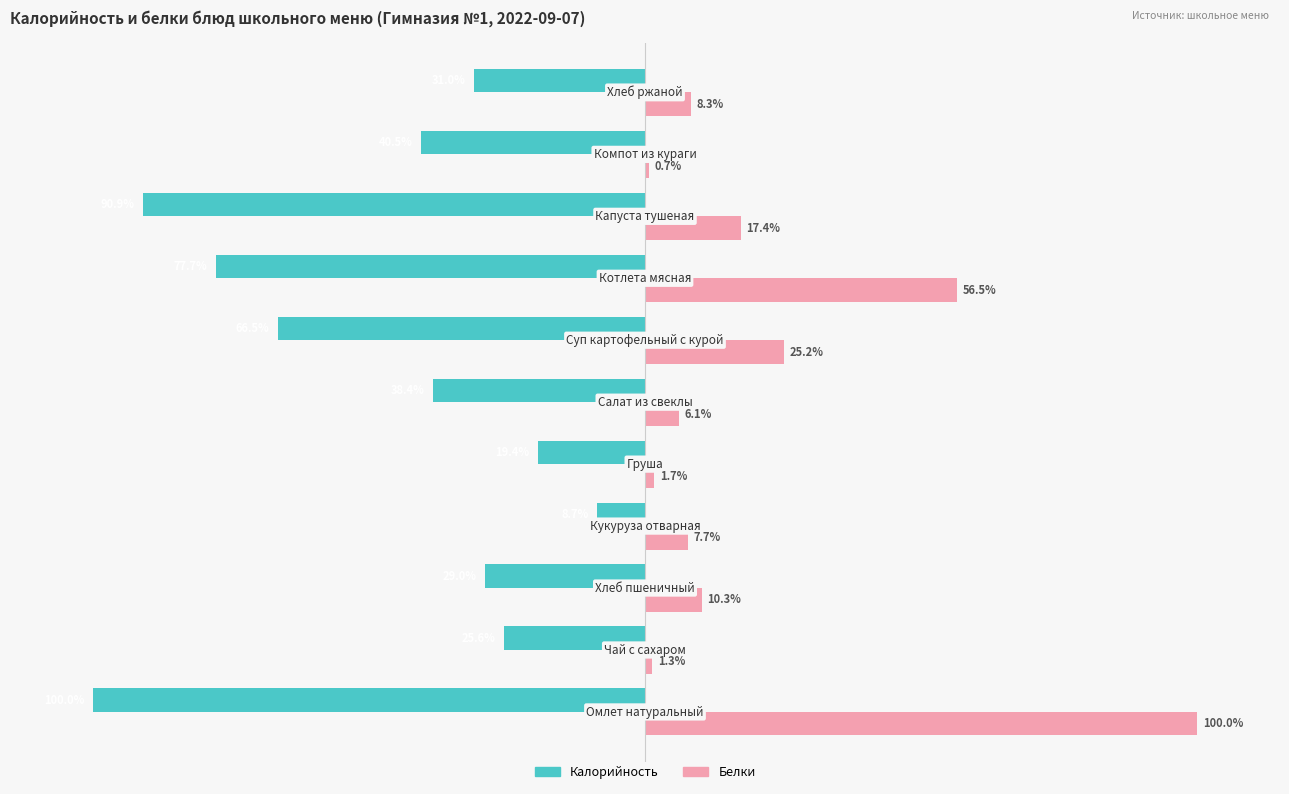

List the series in order of their overall mean, lowest first.

Калорийность, Белки